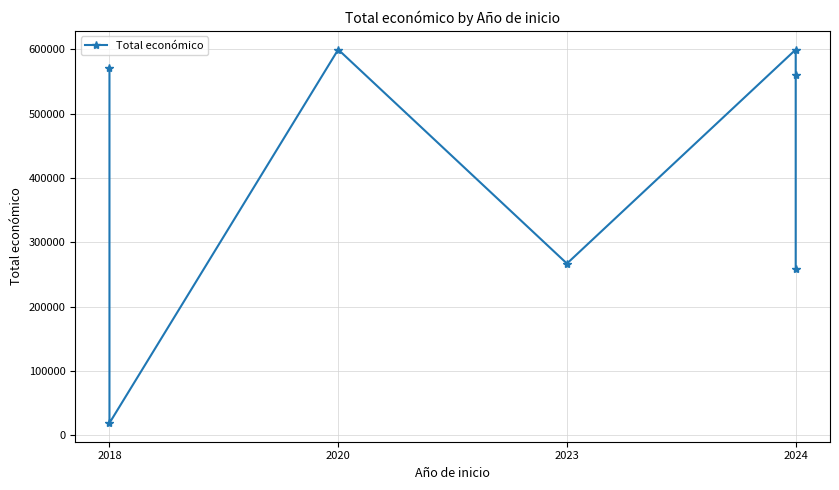

Which has a higher value, 2024 or 2024?

2024